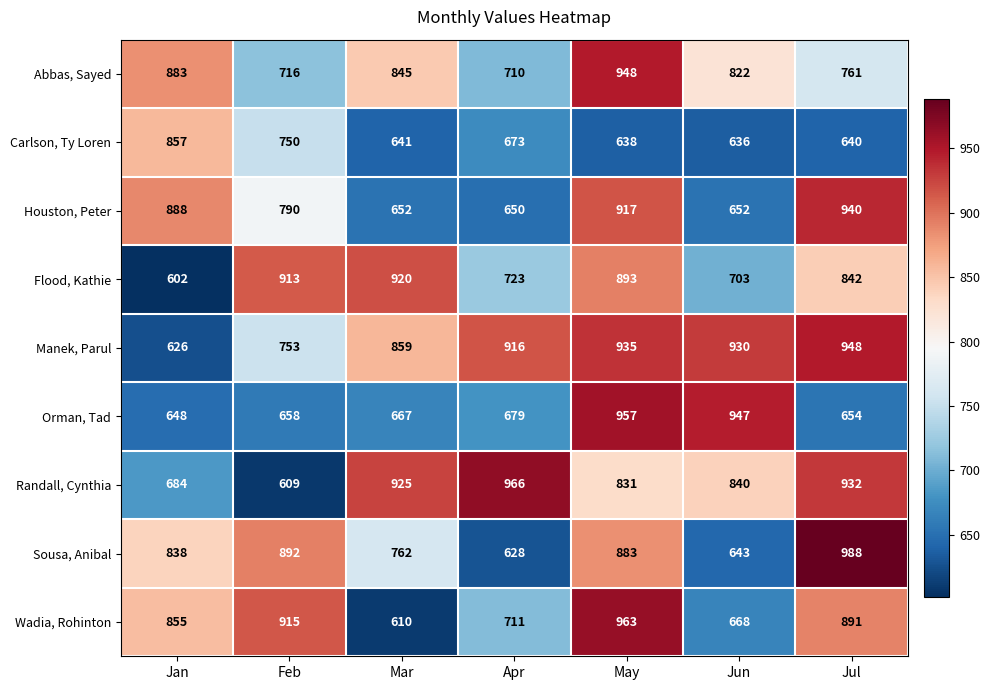

What is the difference between the Carlson, Ty Loren values at Jun and Mar?

5